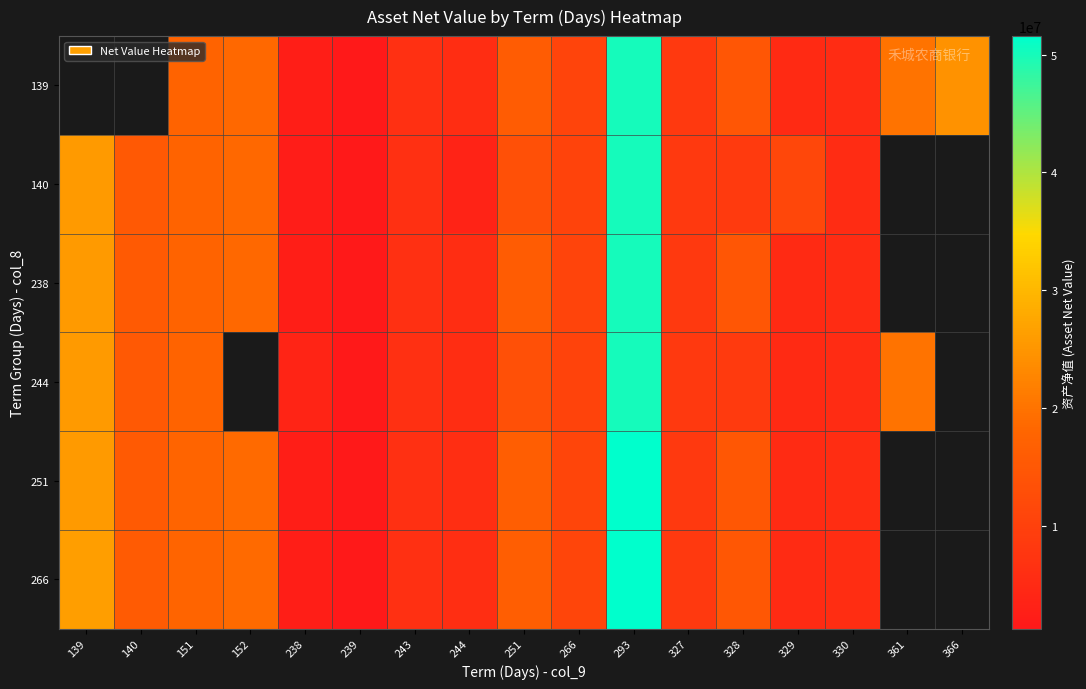

Is it true that 244 equals 6422387.4 at 266?

False